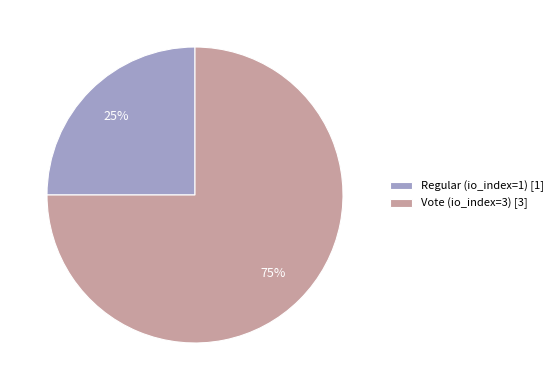

How many segments does this pie chart have?

2